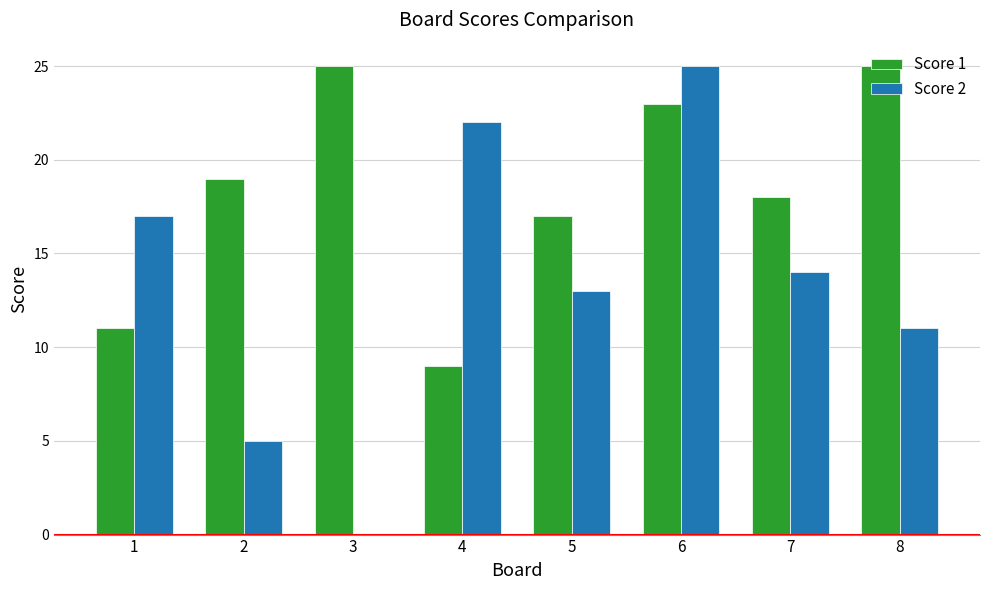

Reading left to right, extract all data points from this chart.

Score 1: 1=11	2=19	3=25	4=9	5=17	6=23	7=18	8=25
Score 2: 1=17	2=5	3=0	4=22	5=13	6=25	7=14	8=11